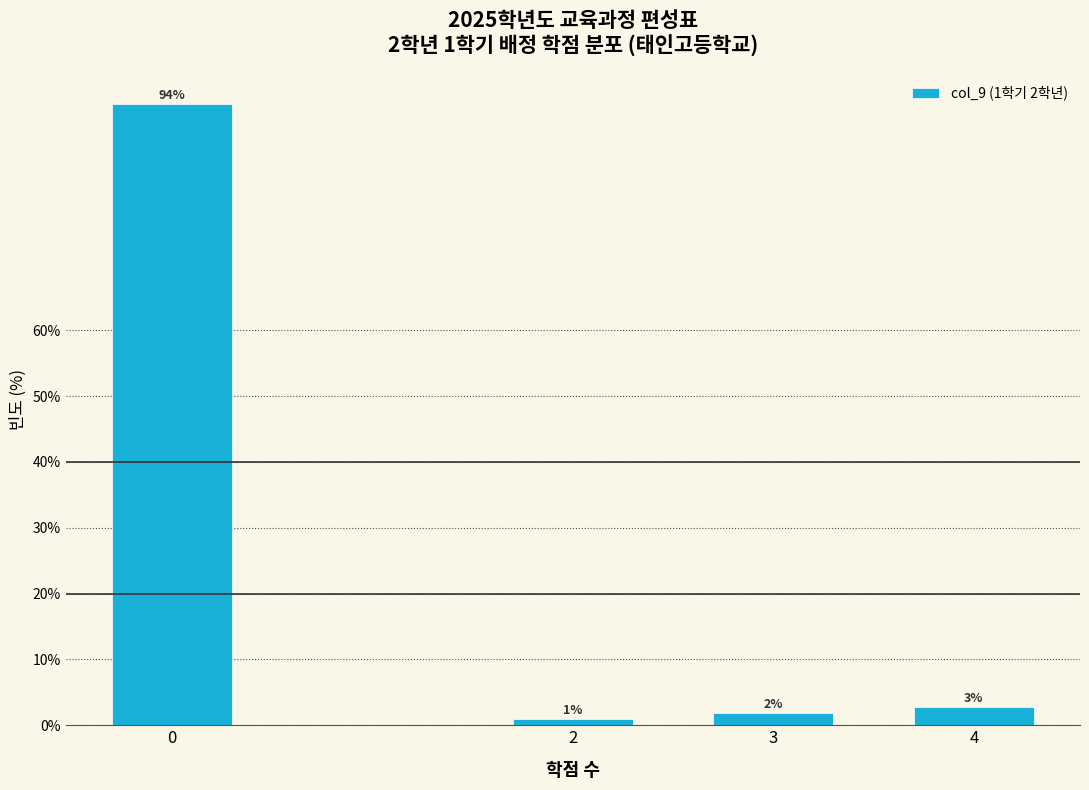

Are the bars horizontal?

No